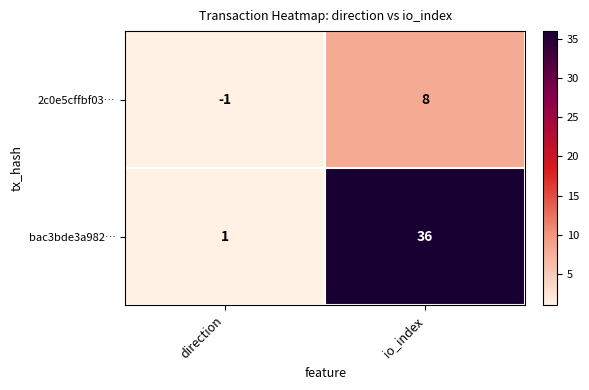

Rank the series at direction from lowest to highest value.

2c0e5cffbf03…, bac3bde3a982…